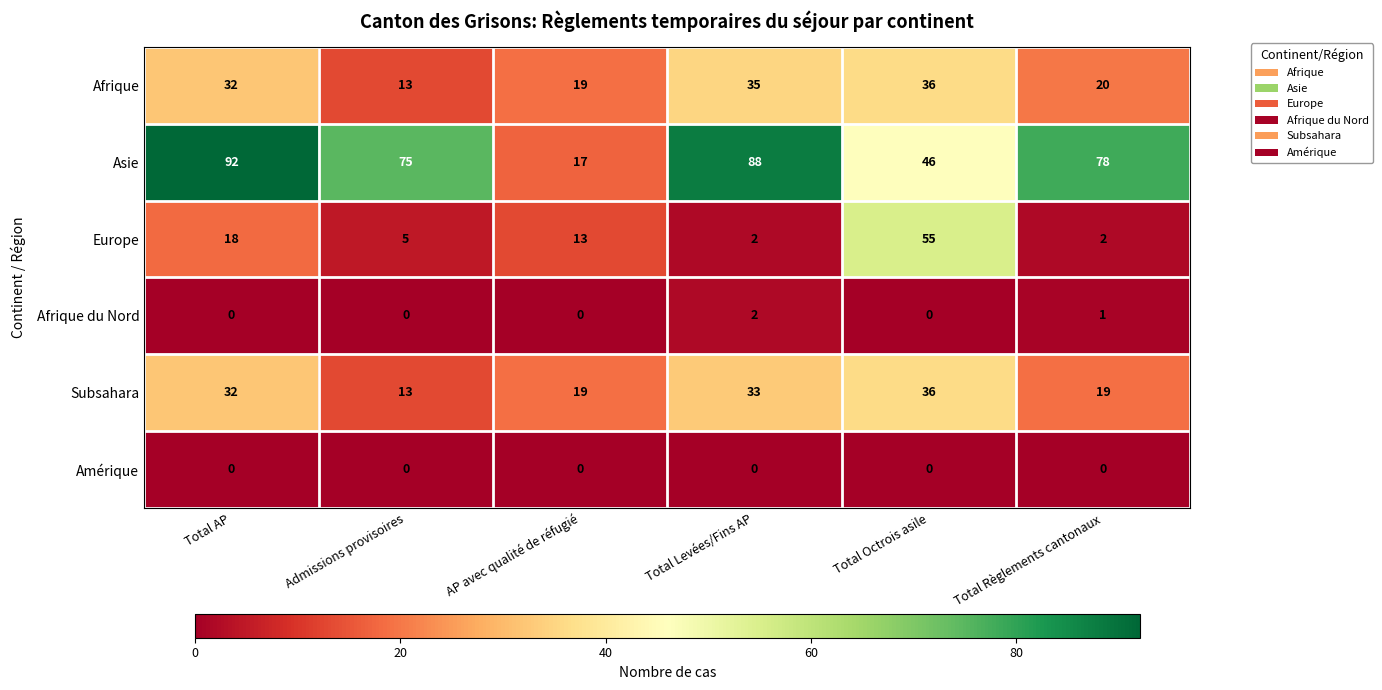

Is it true that Subsahara equals 10 at Total Octrois asile?

False